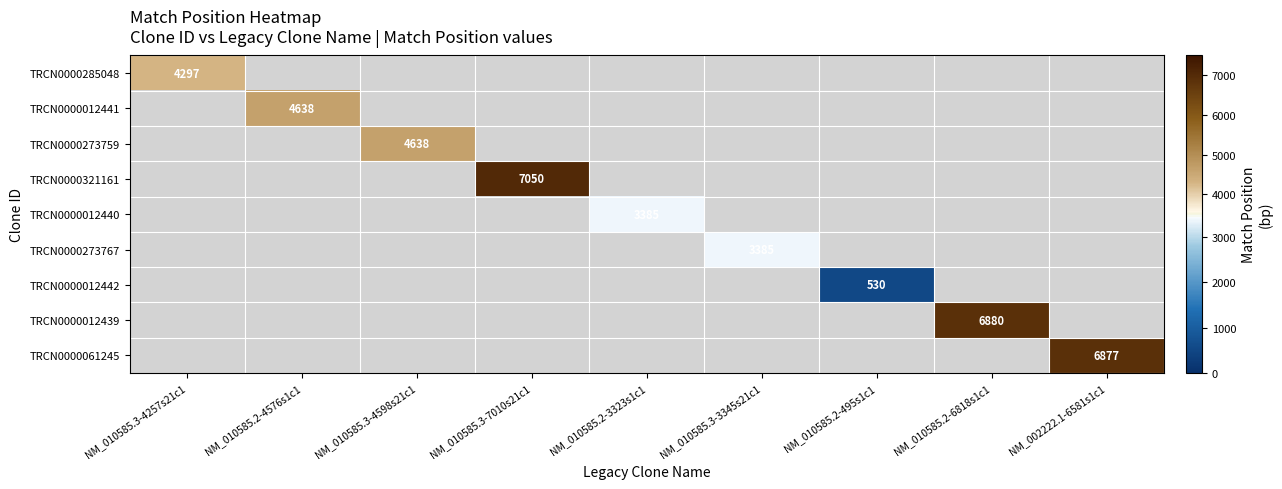

Which series has the largest range (max minus min)?

TRCN0000285048